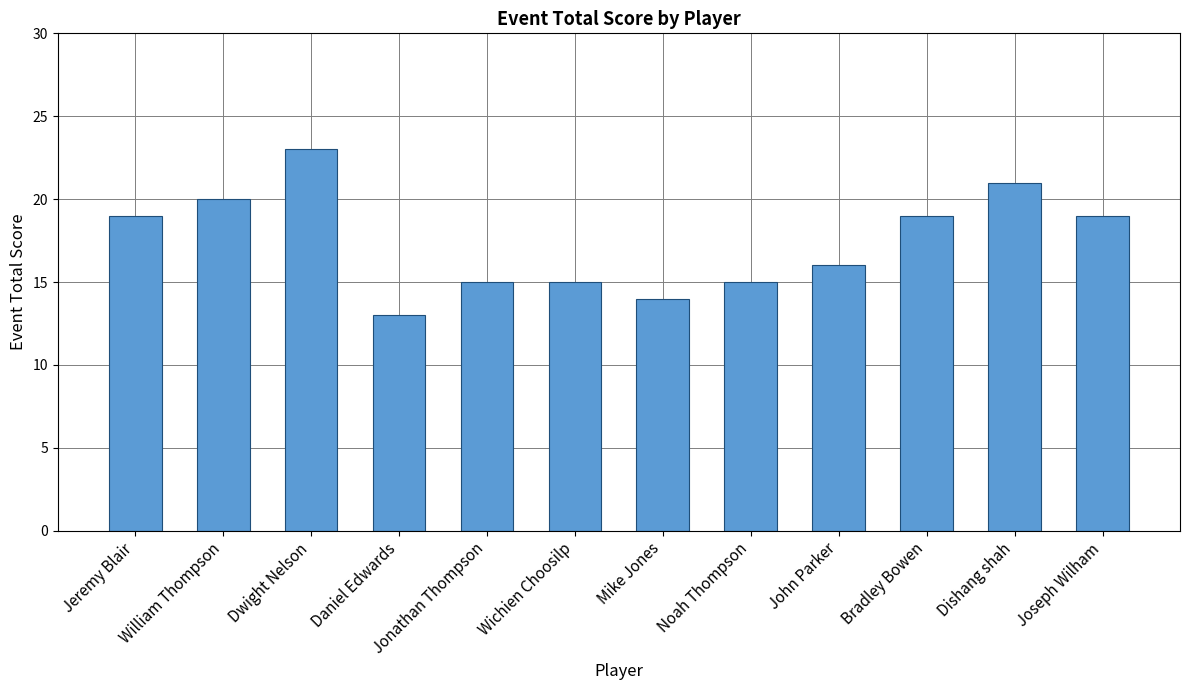

Between Dwight Nelson and Noah Thompson, which is larger?

Dwight Nelson